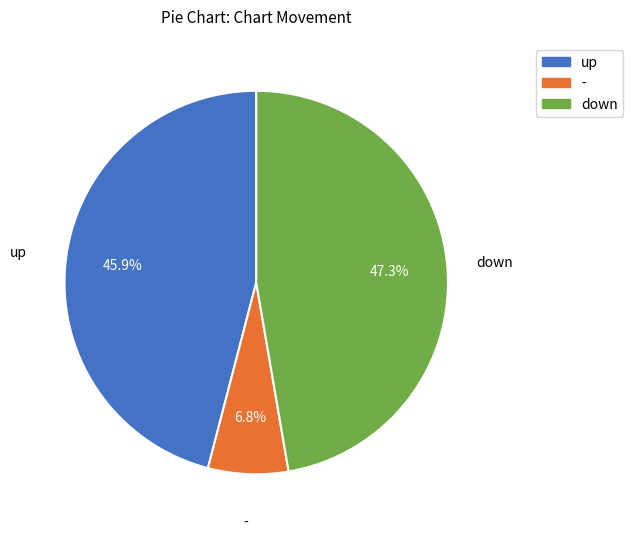

What percentage is the up slice, to the nearest percent?

46%